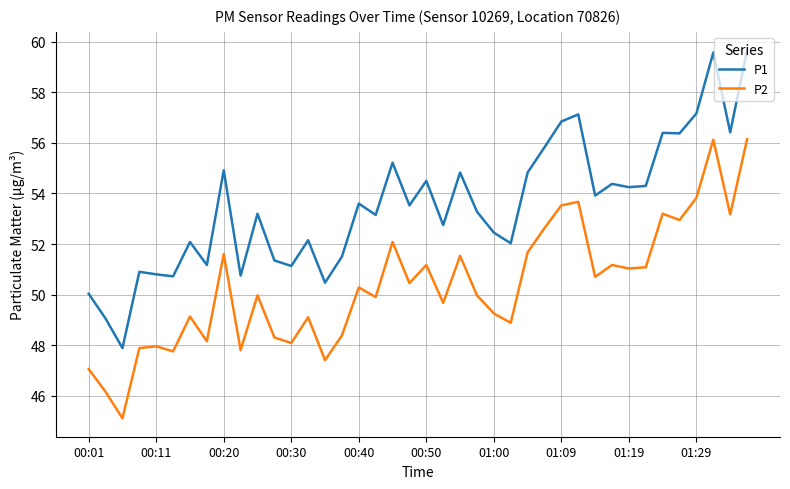

What is the minimum value shown in the chart?

45.1